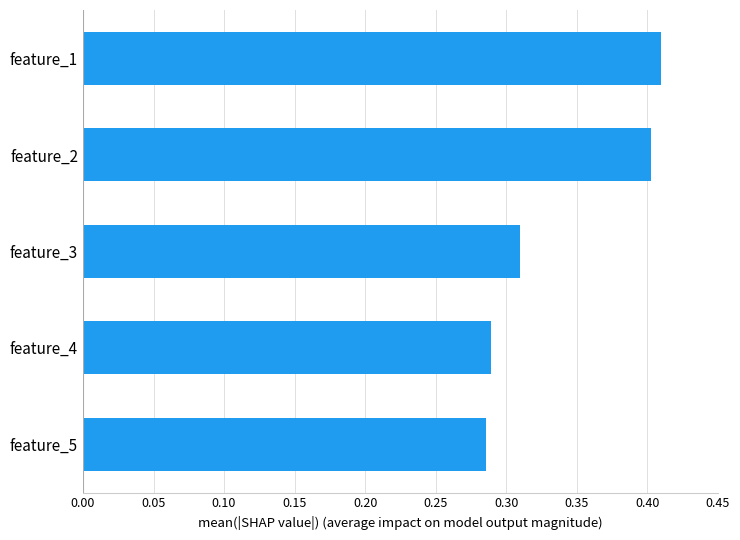

Count the values in the range 0 to 1.

5